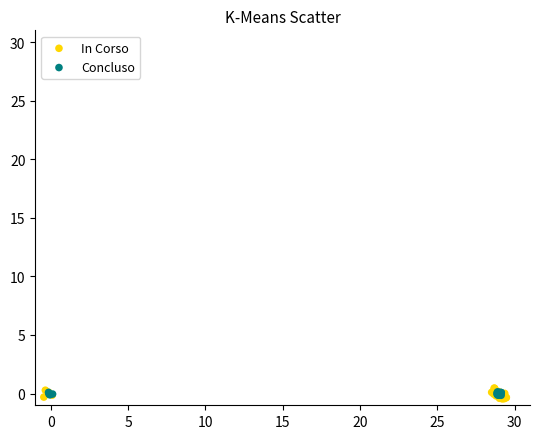

What are all the series names shown in the legend?

In Corso, Concluso